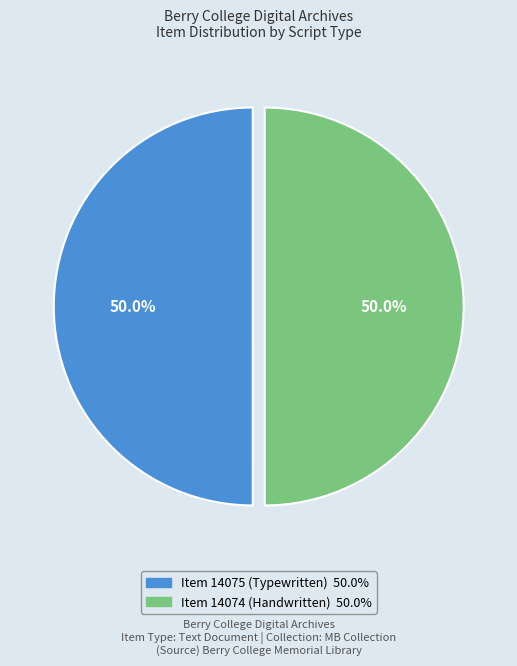

How many segments does this pie chart have?

2